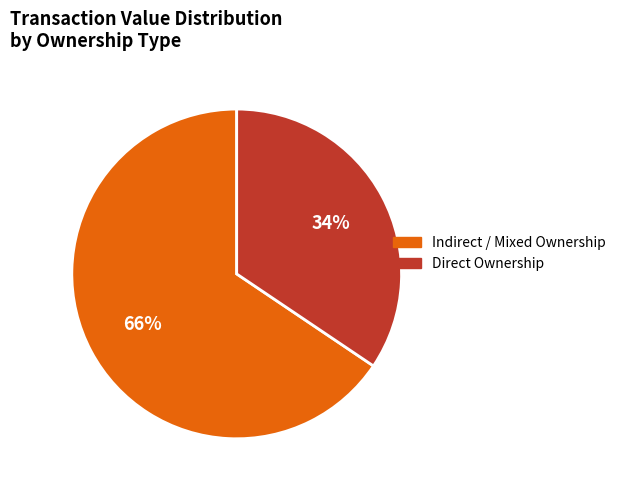

Does any single category account for the majority?

Yes